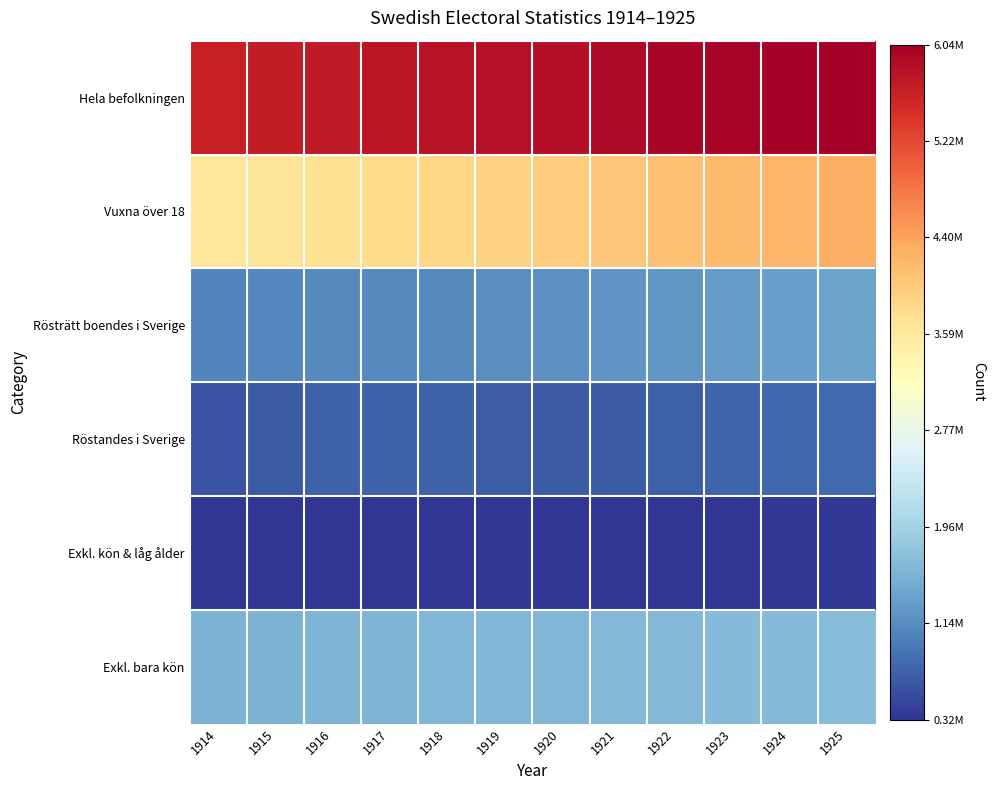

Reading right to left, transcribe all the data shown in this chart.

Hela befolkningen: 1925=6036456	1924=6006115	1923=5987816	1922=5954498	1921=5904600	1920=5848420	1919=5815162	1918=5802022	1917=5758612	1916=5713718	1915=5680476	1914=5639304
Vuxna över 18: 1925=4280000	1924=4215643	1923=4163000	1922=4100000	1921=4029145	1920=3980000	1919=3906488	1918=3859581	1917=3790000	1916=3736759	1915=3657000	1914=3617582
Rösträtt boendes i Sverige: 1925=1380000	1924=1338892	1923=1300000	1922=1260000	1921=1220000	1920=1192922	1919=1150000	1918=1123969	1917=1117000	1916=1111767	1915=1090000	1914=1066200
Röstandes i Sverige: 1925=800000	1924=770607	1923=760000	1922=720000	1921=680000	1920=660193	1919=700000	1918=739053	1917=737000	1916=735485	1915=670000	1914=607487
Exkl. kön & låg ålder: 1925=350000	1924=347116	1923=343000	1922=341000	1921=339000	1920=336140	1919=333000	1918=330842	1917=329000	1916=327188	1915=326000	1914=324145
Exkl. bara kön: 1925=1670000	1924=1661138	1923=1644000	1922=1634000	1921=1625000	1920=1616734	1919=1605000	1918=1598841	1917=1590000	1916=1585032	1915=1572000	1914=1570036